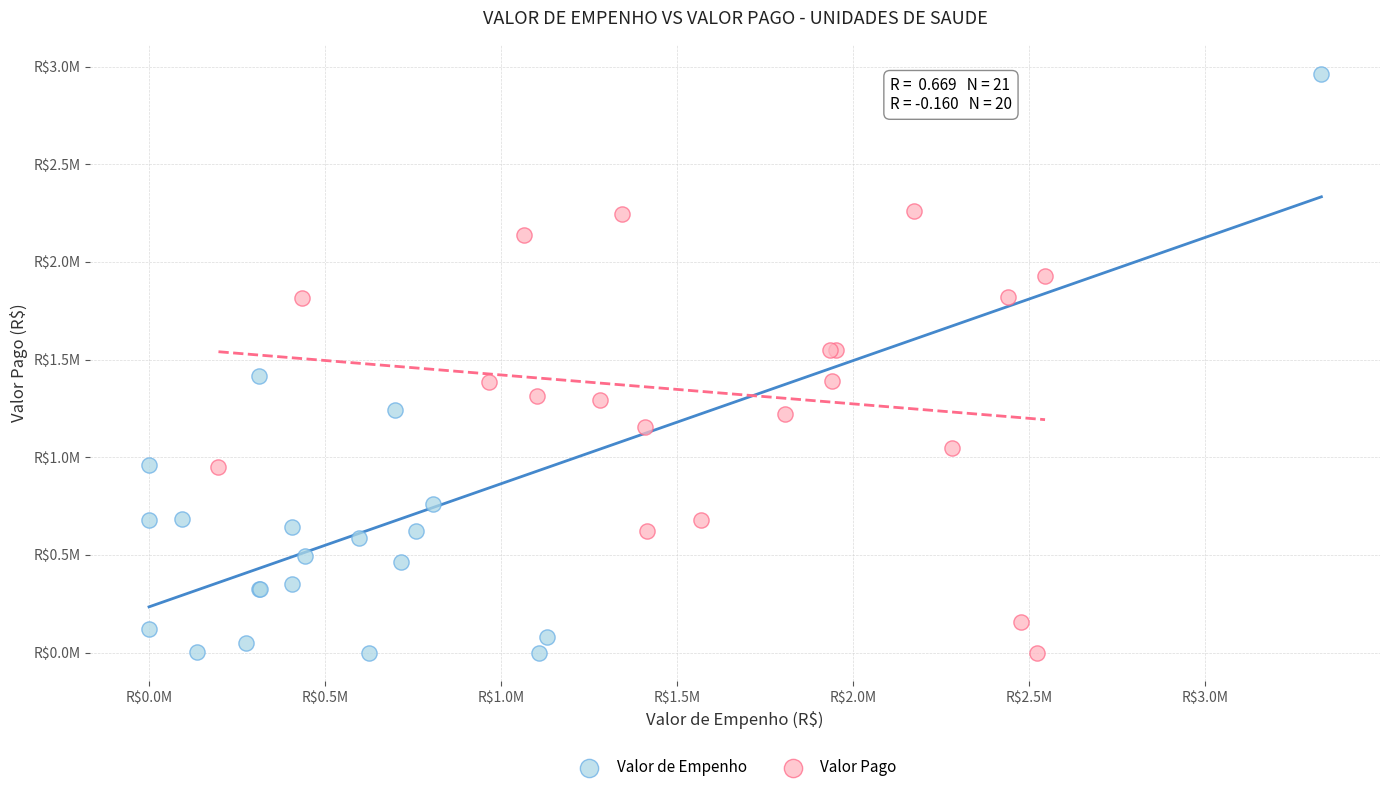

Which series contains the highest Y value?

Valor de Empenho